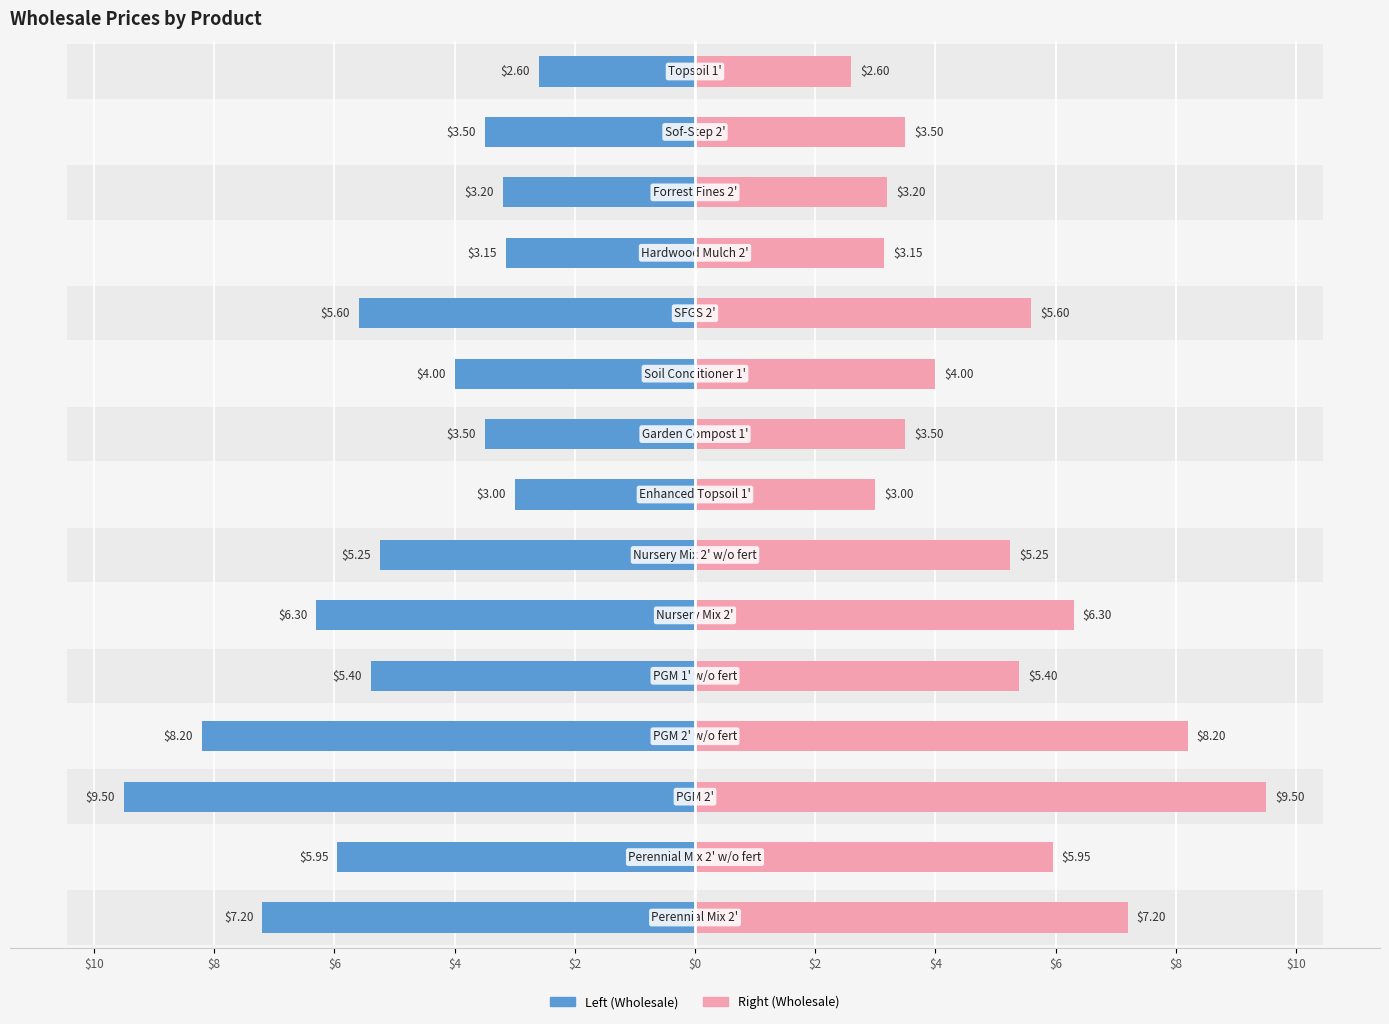

What is the difference between the maximum and minimum values in the Wholesale series?

6.9